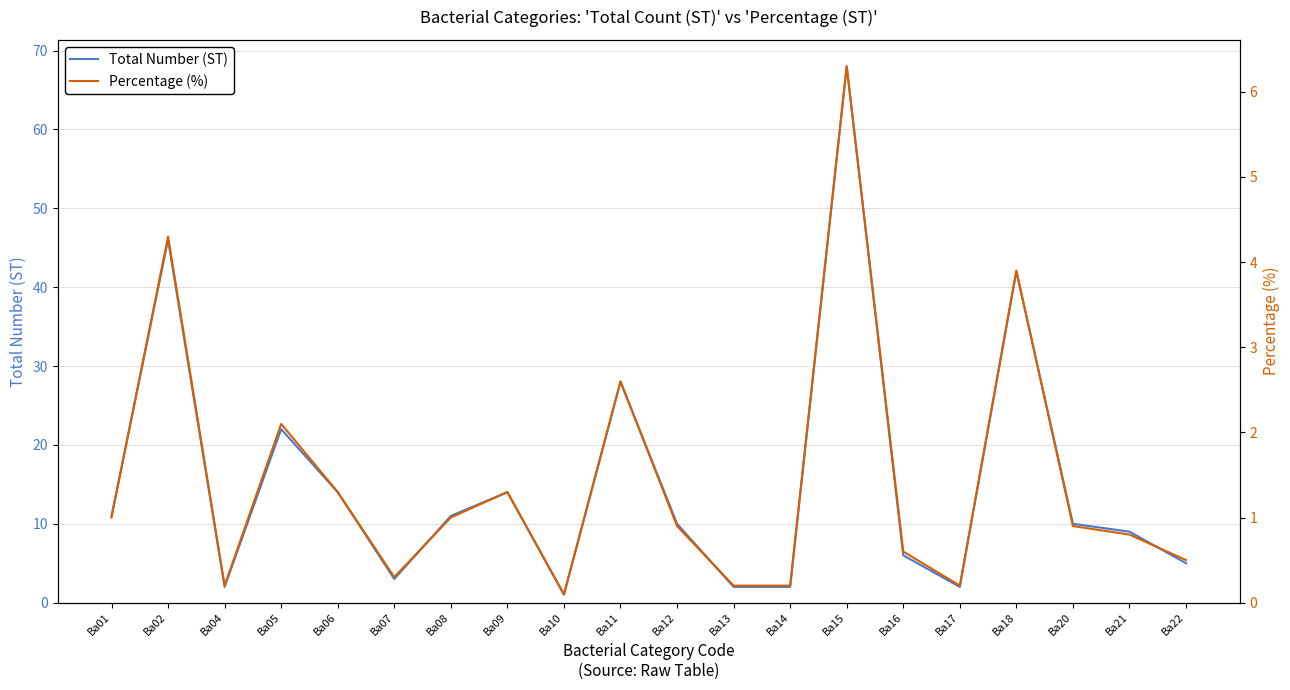

True or false: Total Number (ST) and Percentage (%) intersect in this chart.

False